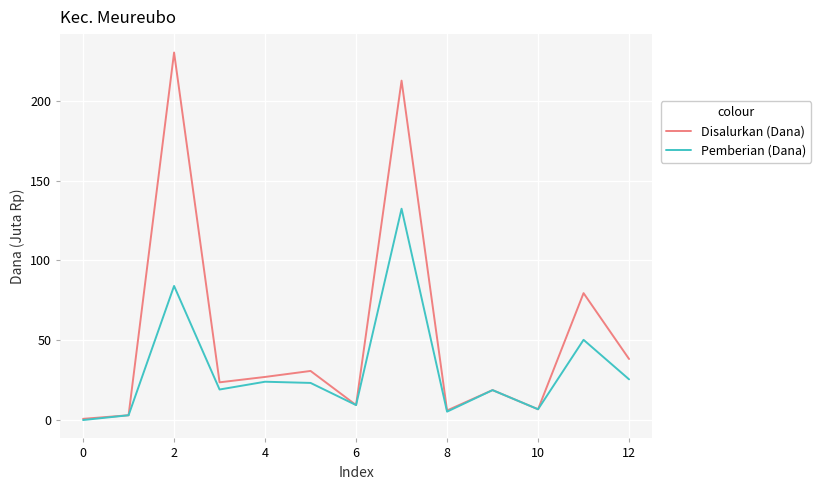

List the series in order of their peak value, highest first.

Disalurkan (Dana), Pemberian (Dana)